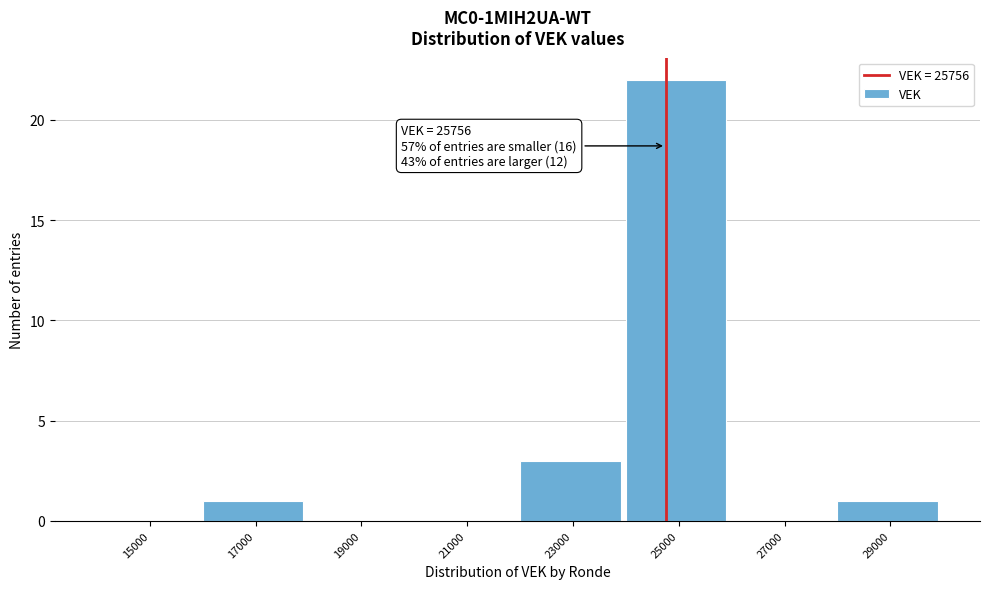

Reading left to right, what are all the values shown in this chart?

15000=0	17000=1	19000=0	21000=0	23000=3	25000=22	27000=0	29000=1